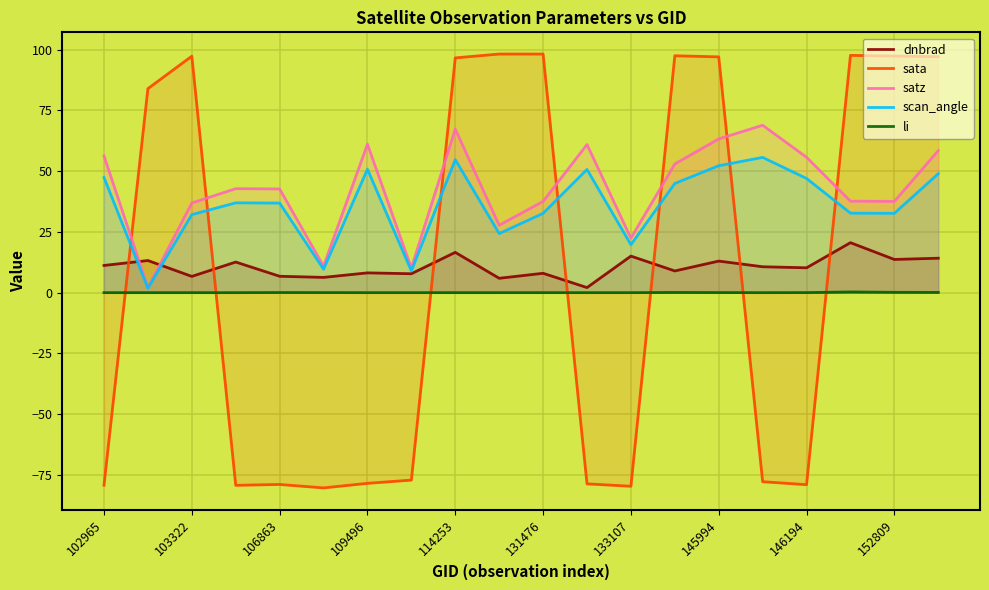

How many lines are shown in the chart?

5